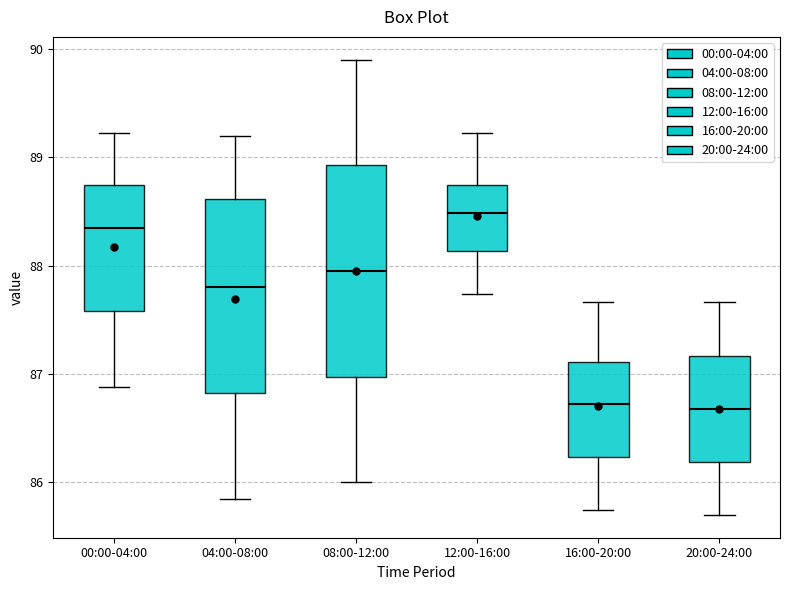

Where is the upper edge of the box for 08:00-12:00 on the y-axis? The values are not printed on the chart, so give them approximately, as read against the axis.

88.9